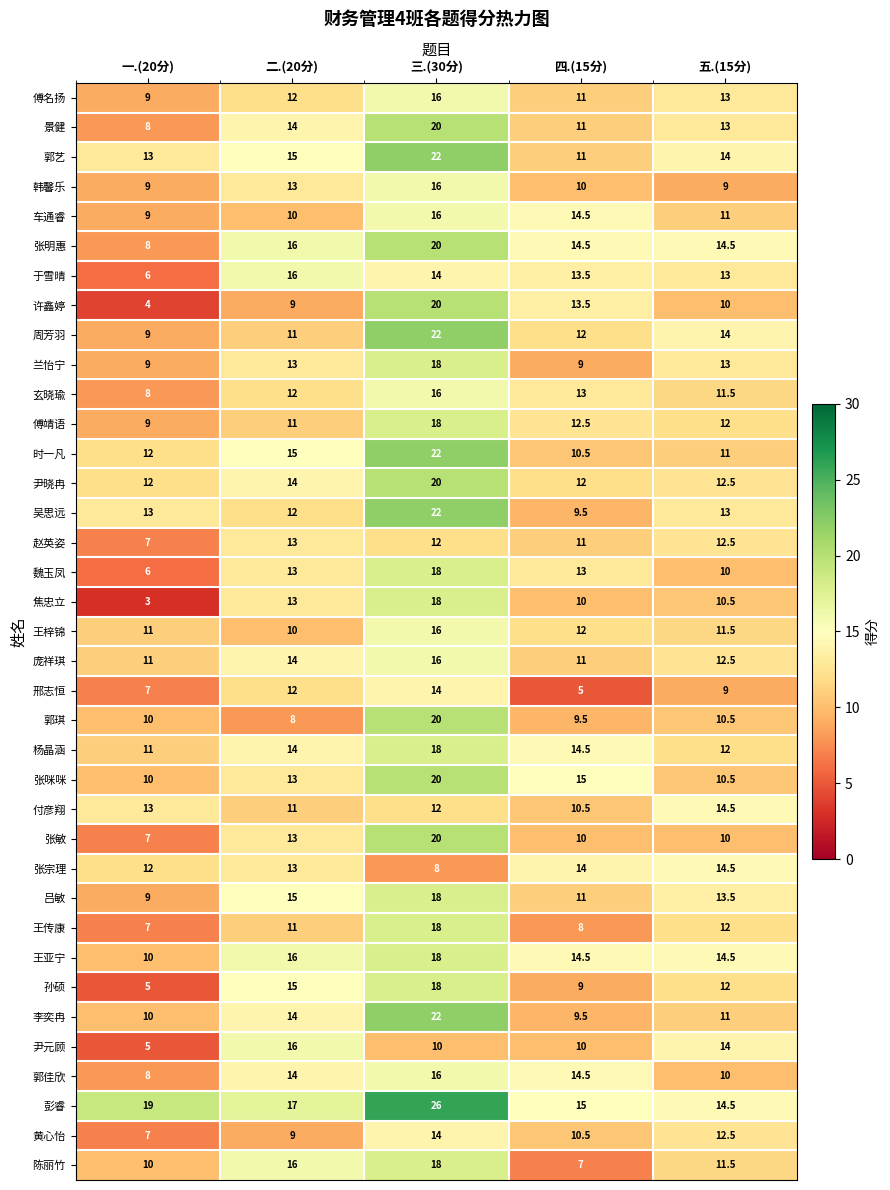

What is the difference between the maximum and minimum values in the 时一凡 series?

11.5